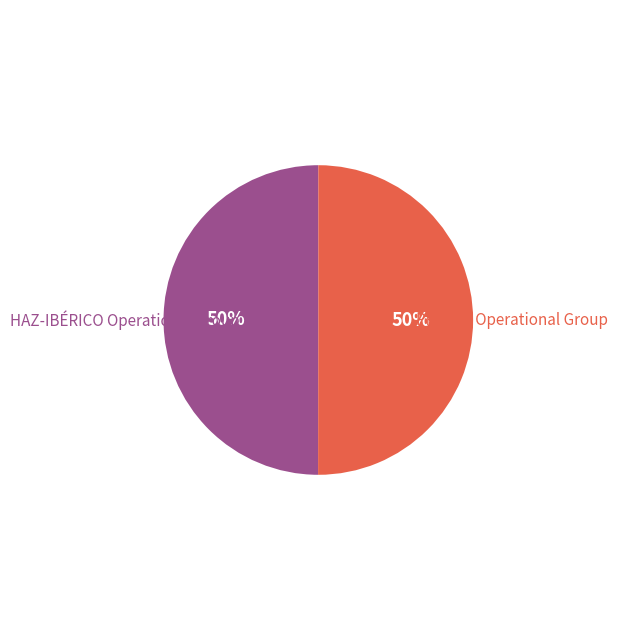

Approximately how many times larger is the value at HAZ-IBÉRICO Operational Group compared to PREVPA Operational Group?

1.0